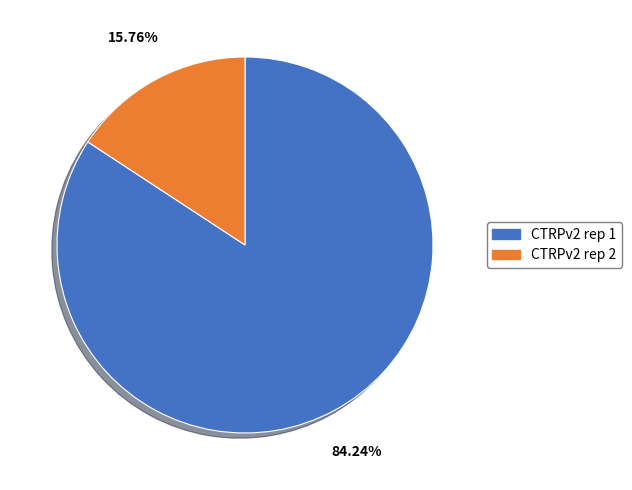

To the nearest percent, what portion does CTRPv2 rep 1 represent?

84%